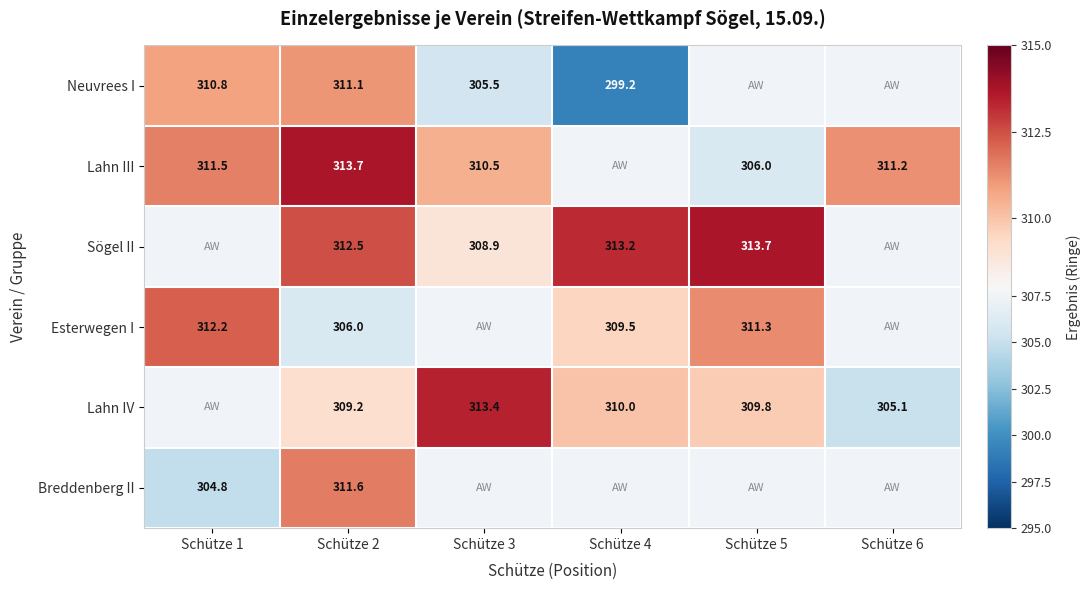

Is the value of Breddenberg II at Schütze 1 greater than the value of Esterwegen I at Schütze 4?

No